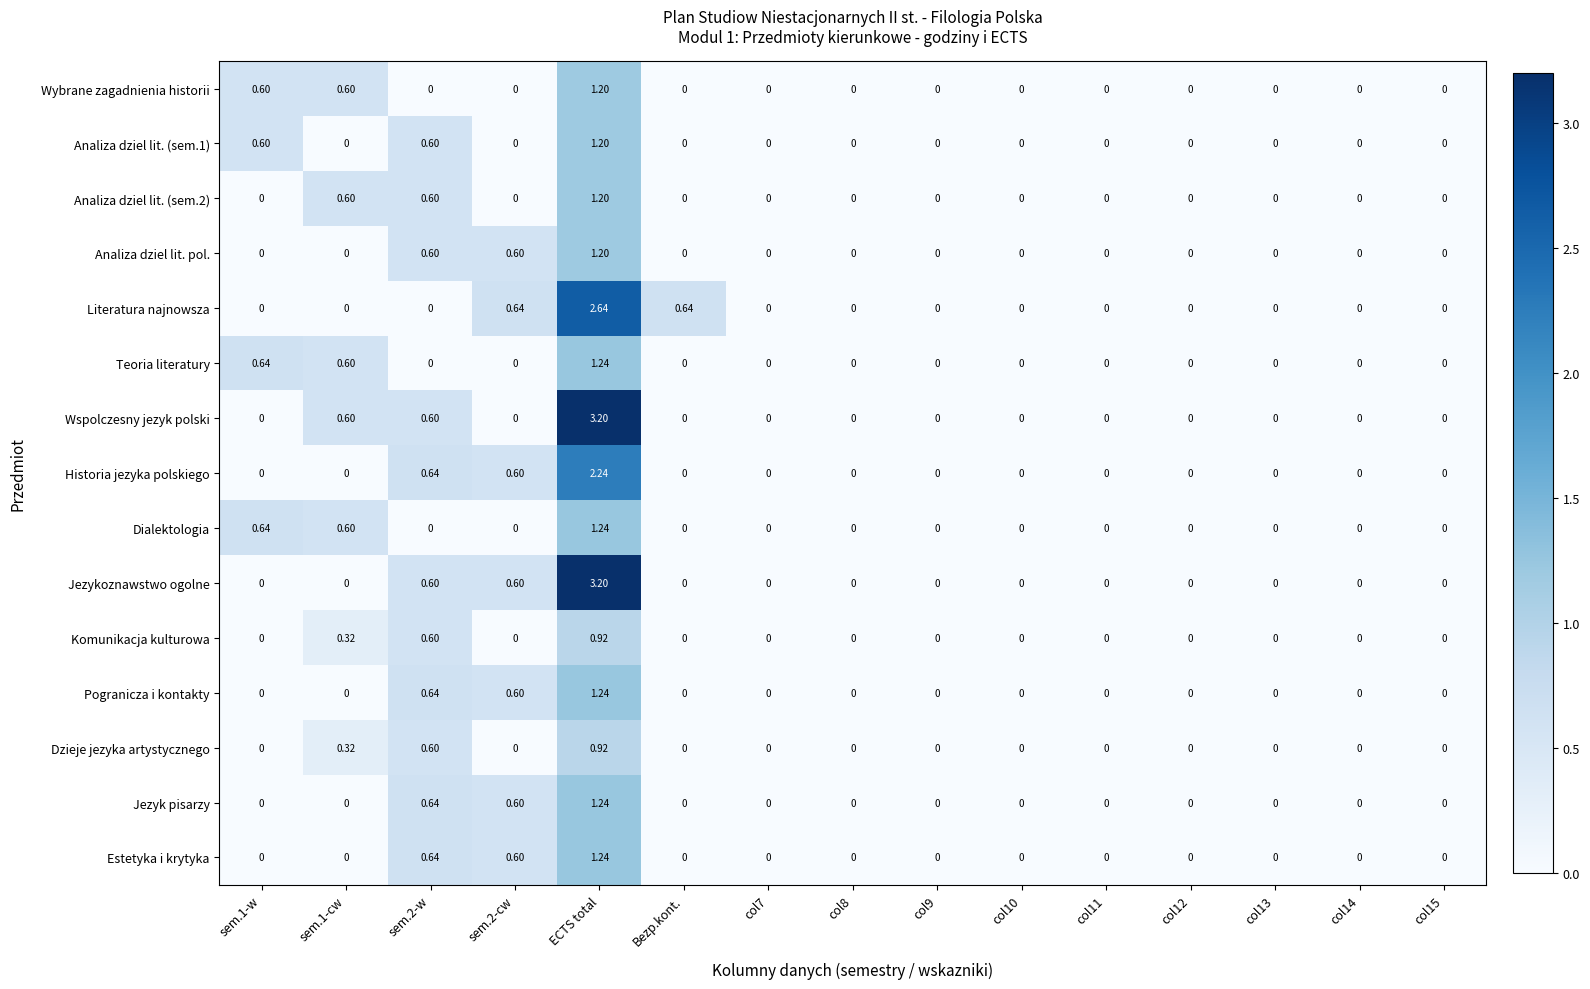

At which category is the sum across all series the highest?

ECTS total